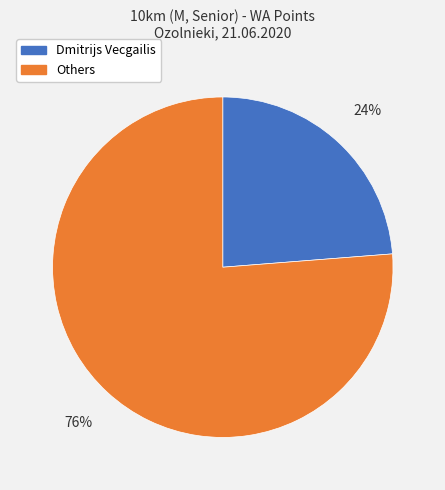

How many slices are in this pie chart?

2